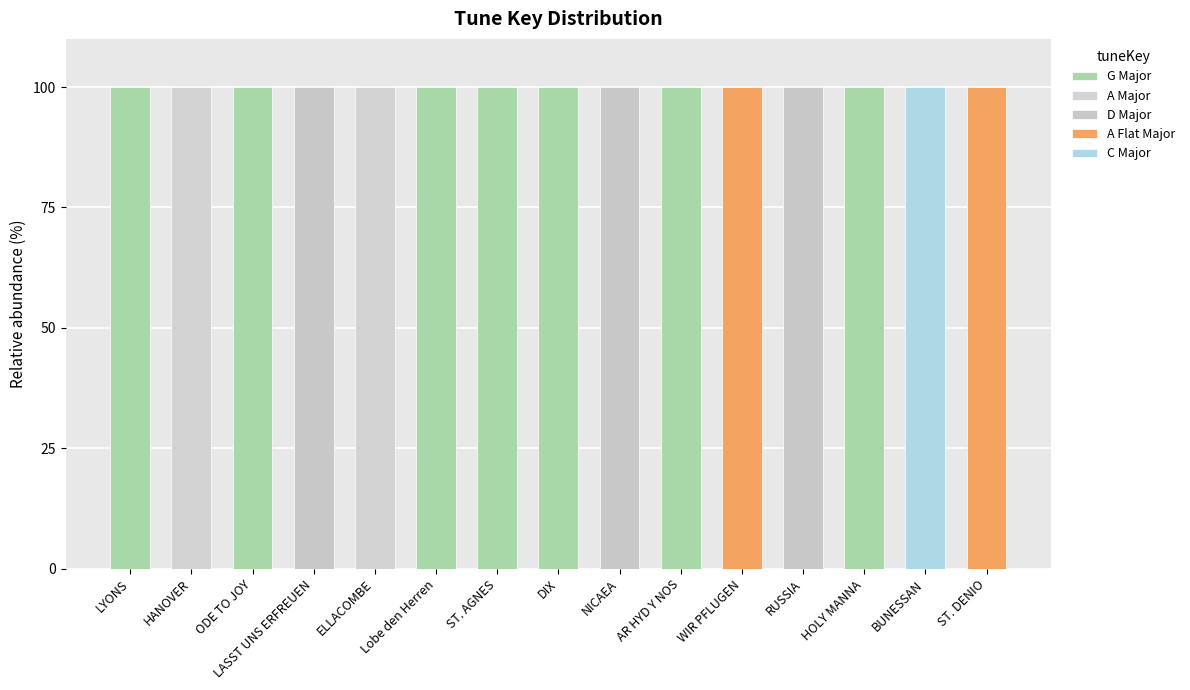

List the series in order of their peak value, highest first.

G Major, A Major, D Major, A Flat Major, C Major